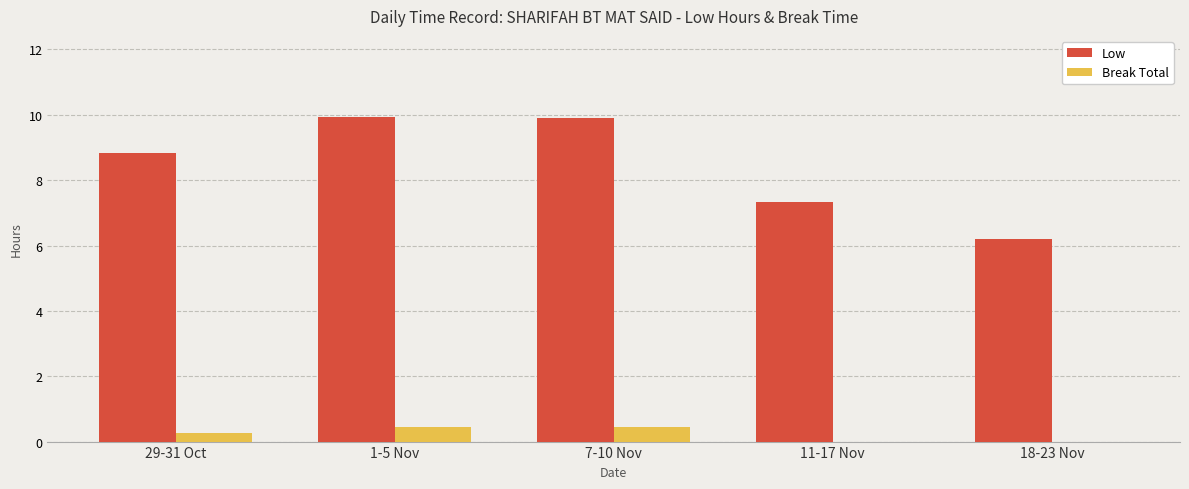

What is the difference between the Break Total values at 18-23 Nov and 1-5 Nov?

0.4